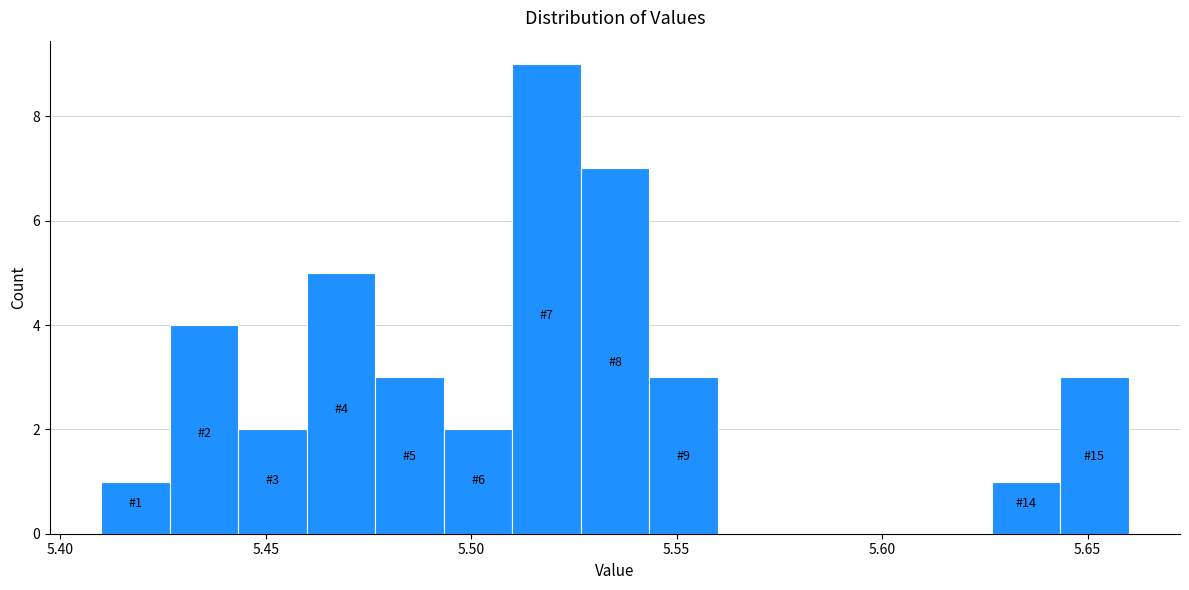

Around what value on the x-axis is the tallest bar? Give the approximate position of its centre, as read against the axis.

5.520